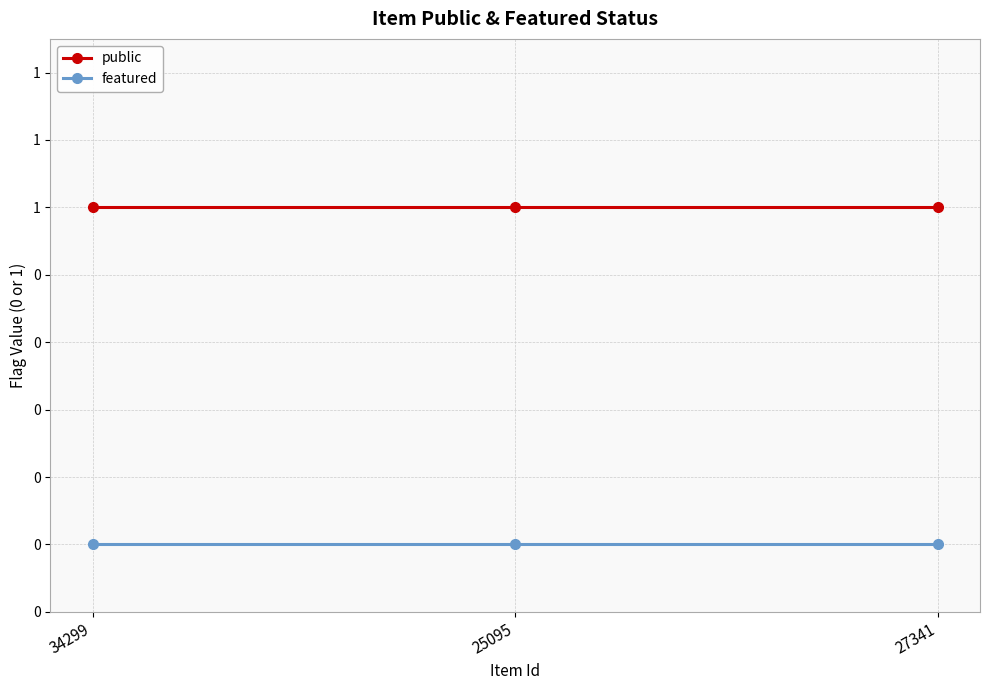

What are all the series names shown in the legend?

public, featured